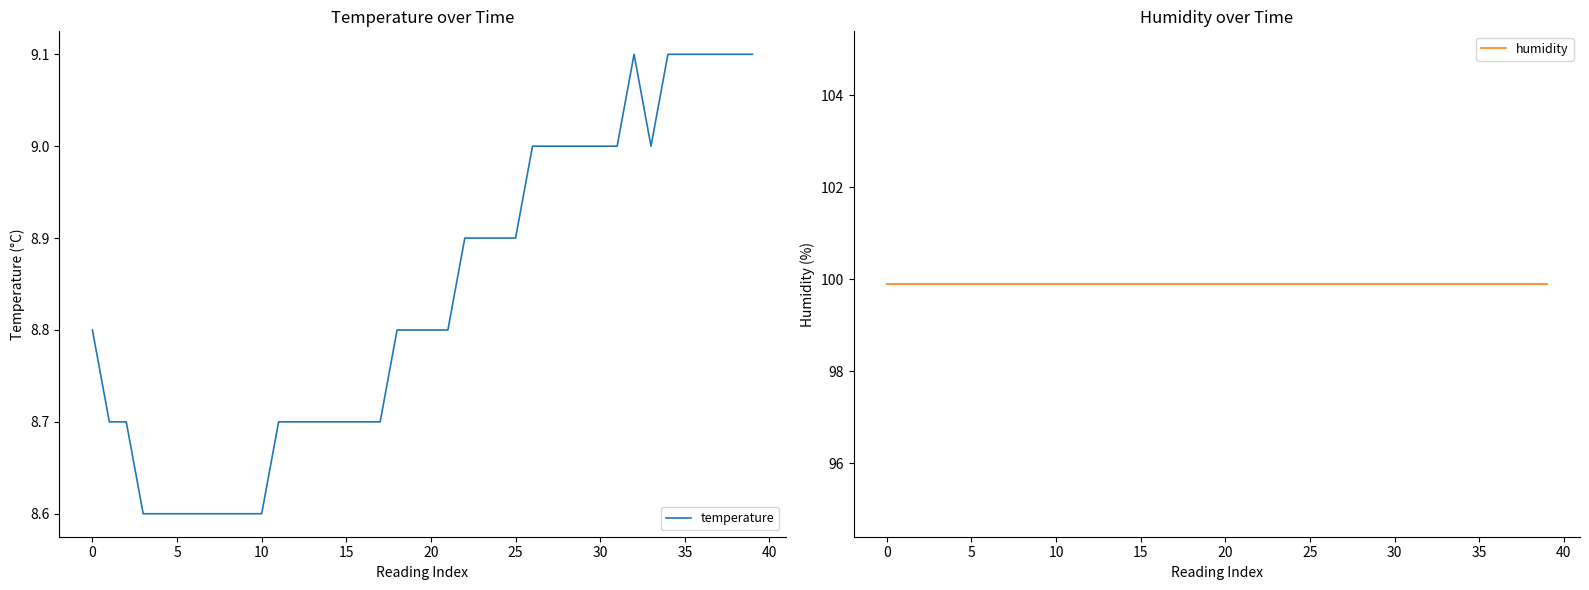

How many interior local valleys does the temperature series have?

1